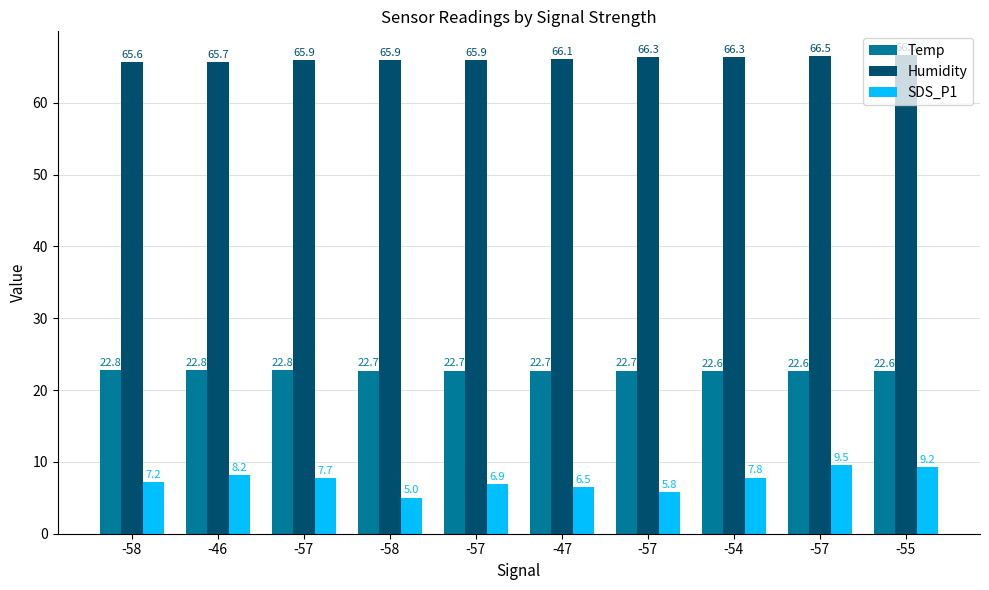

At which label does SDS_P1 first exceed 7?

-58